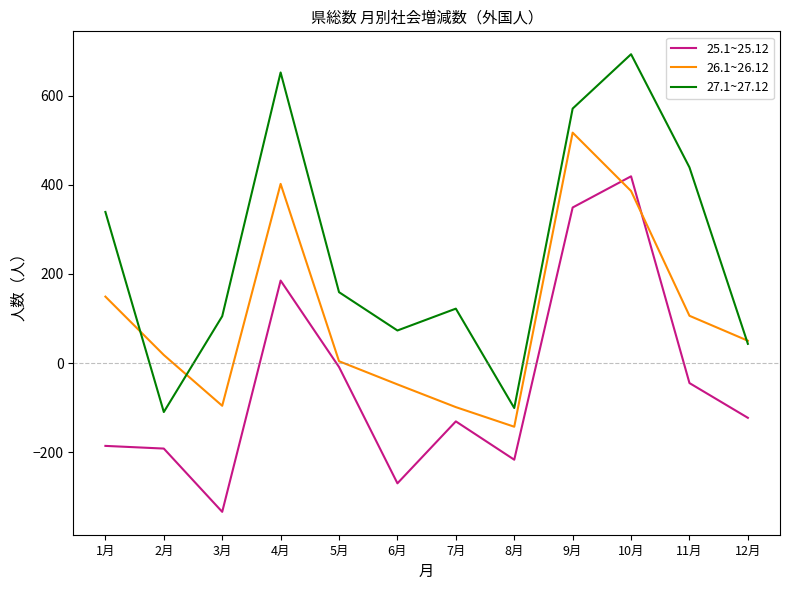

How many lines are shown in the chart?

3